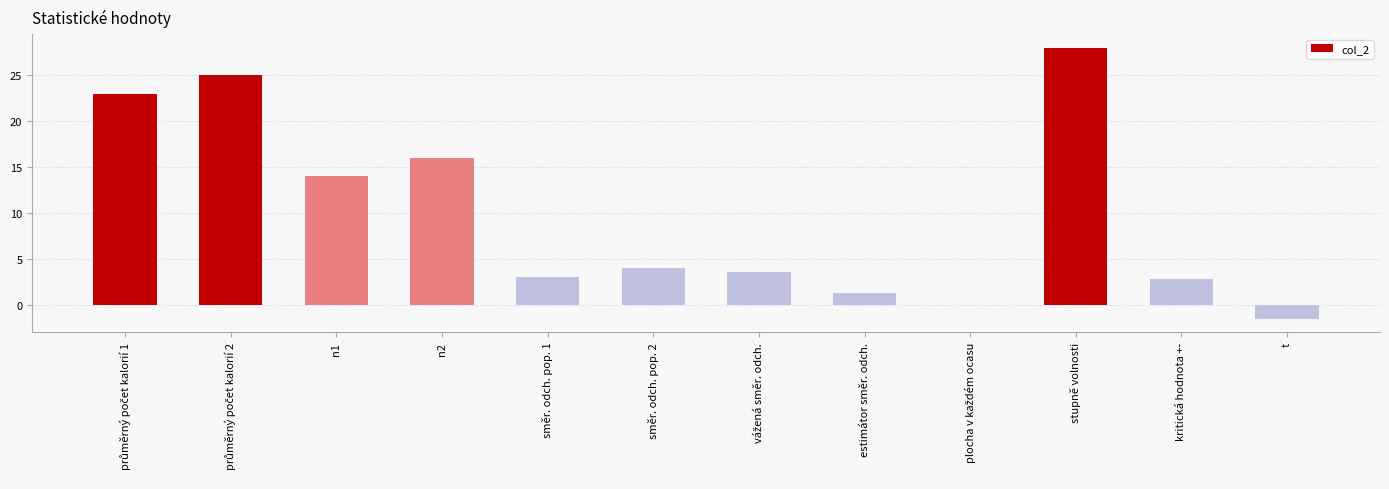

How many distinct data groups are displayed?

1